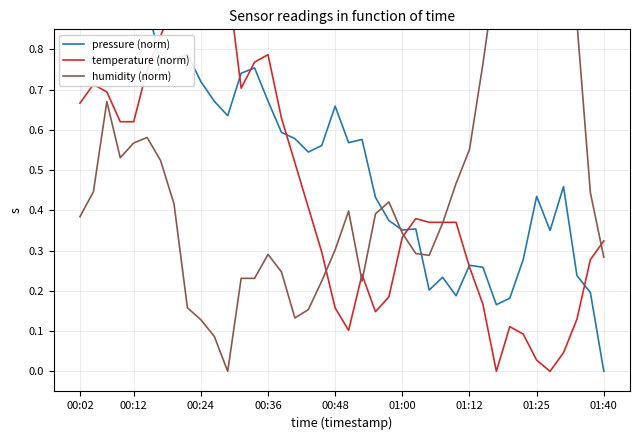

Which category has the lowest value across all series?

01:40